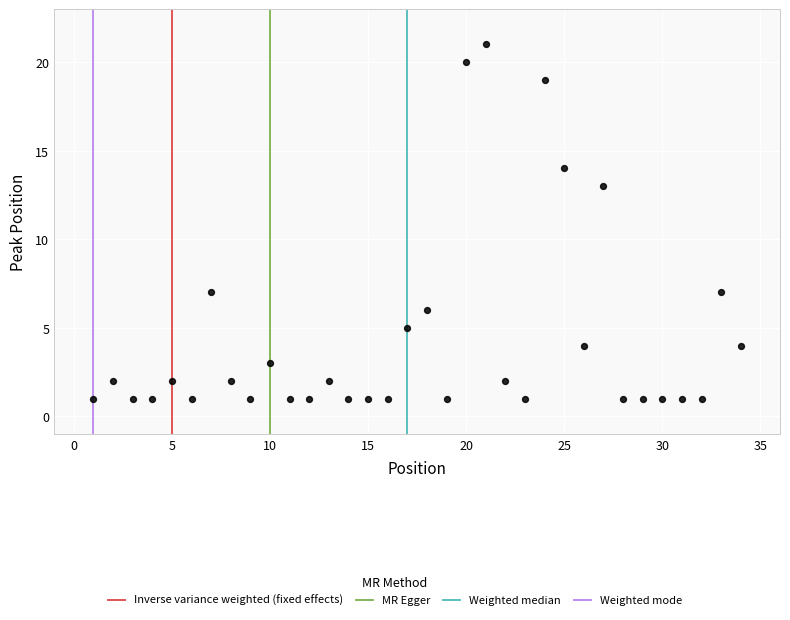

What Y value in the scatter plot is closest to 11?

13